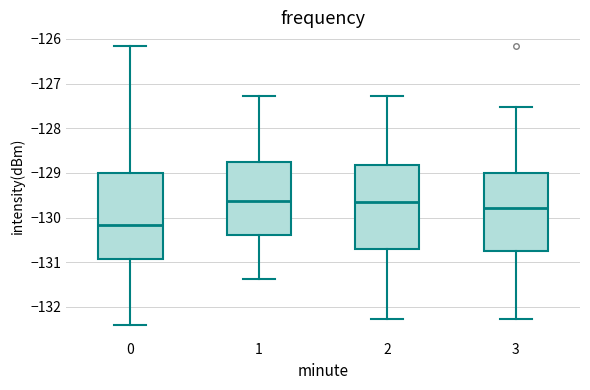

Reading left to right, transcribe this box plot: for each box, give where its median line is, the range the box spans, and where its two whiskers end, as read against the y-axis. The values are not printed on the chart, so give them approximately, as read against the axis.

0: median -130.2, box -130.9 to -129.0, whiskers -132.4 to -126.2
1: median -129.6, box -130.4 to -128.8, whiskers -131.4 to -127.3
2: median -129.6, box -130.7 to -128.8, whiskers -132.3 to -127.3
3: median -129.8, box -130.8 to -129.0, whiskers -132.3 to -127.5